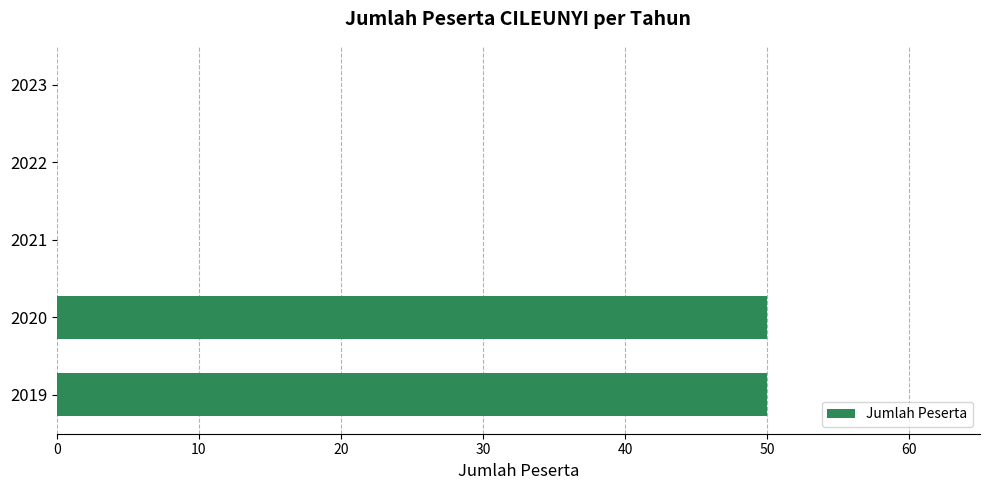

The chart shows a value of 85 at 2020. True or false?

False